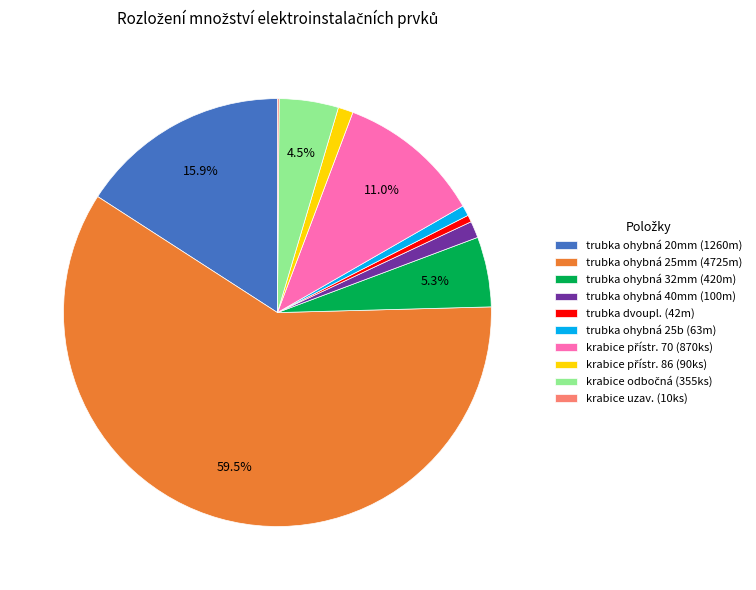

Which has a higher value, trubka ohybná 20mm (1260m) or trubka ohybná 25b (63m)?

trubka ohybná 20mm (1260m)